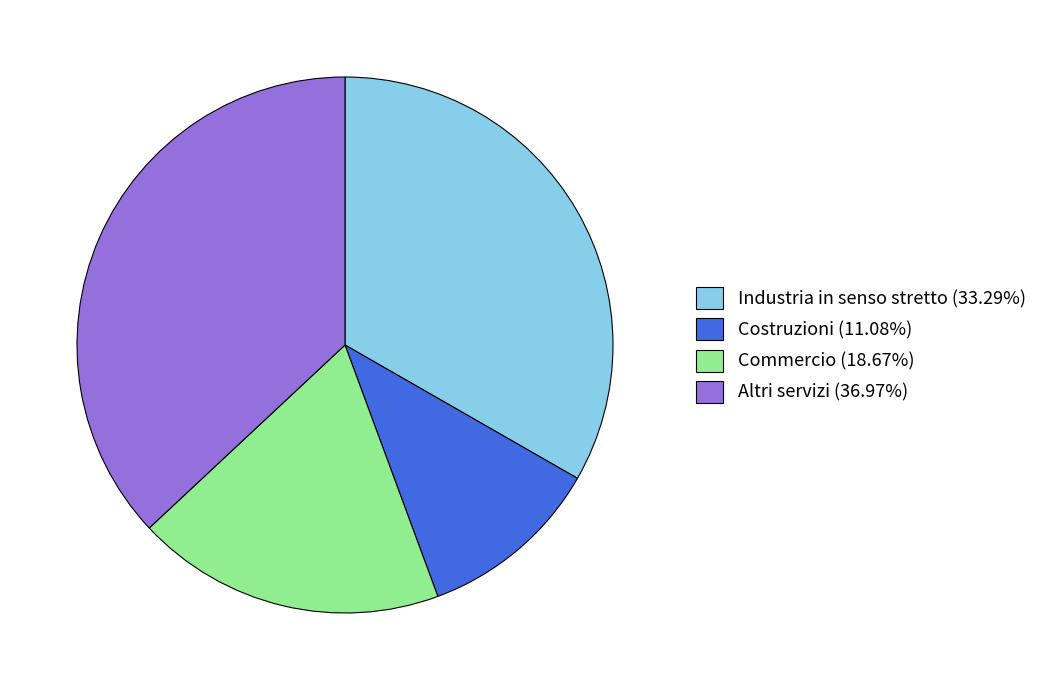

Which category has the biggest portion of the pie?

Altri servizi